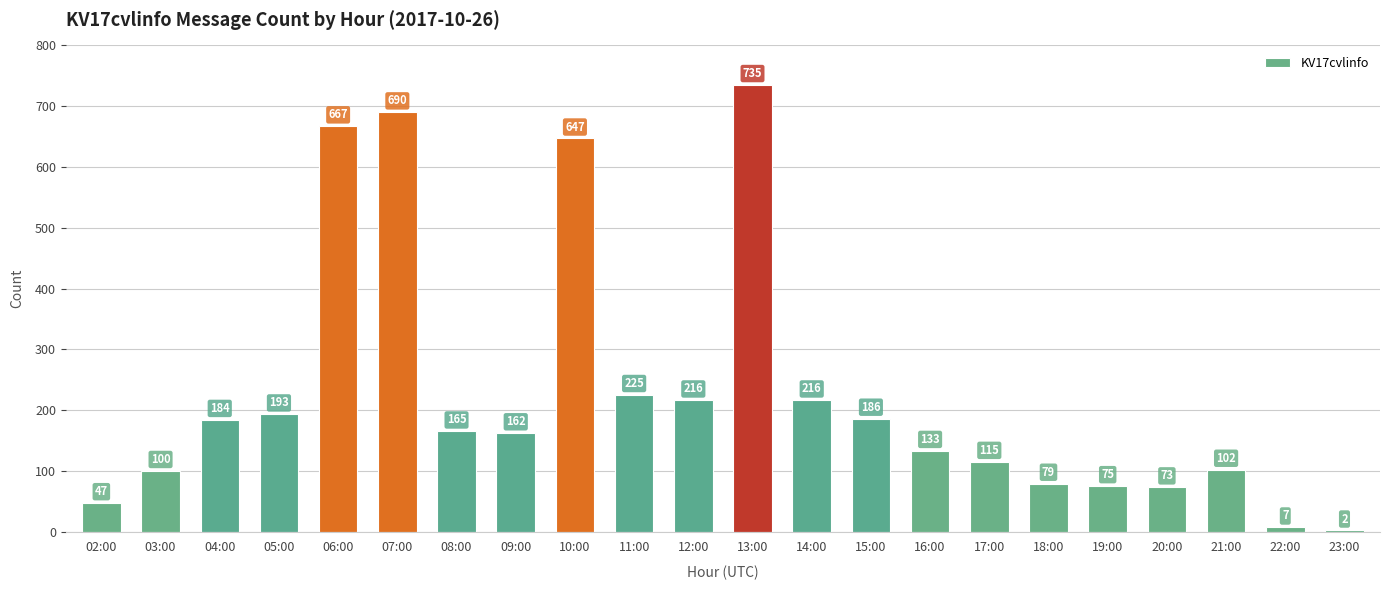

What is the approximate value at 03:00?

100